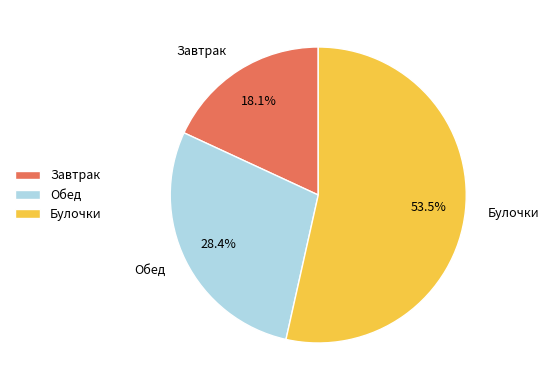

Do Булочки and Завтрак together represent more than half of the pie?

Yes